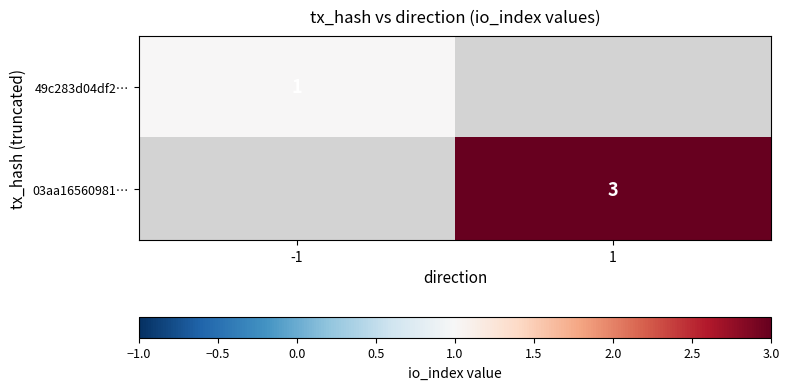

What is the greatest value displayed?

3.0